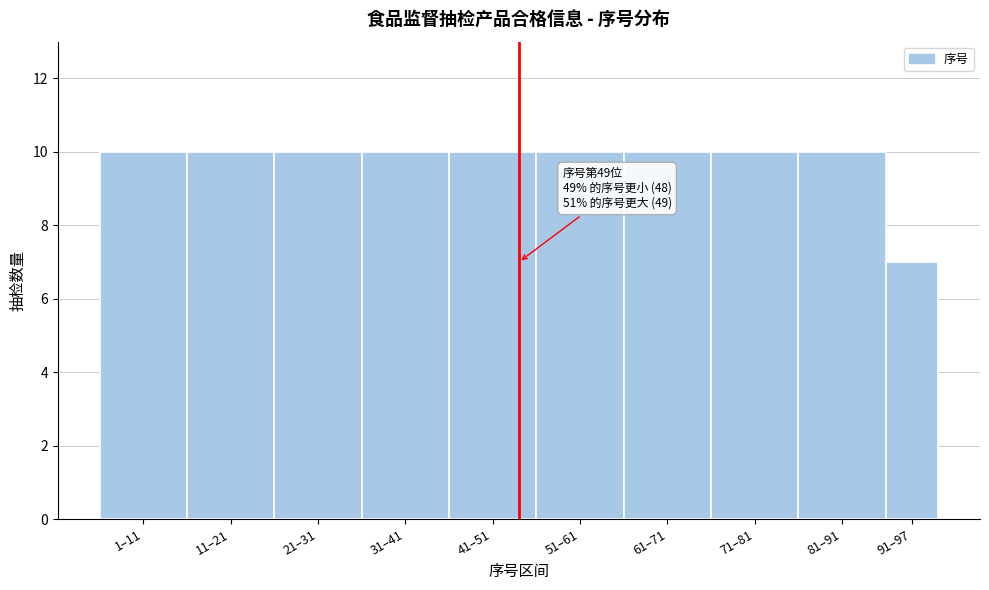

Reading left to right, transcribe all the data shown in this chart.

1–11=10	11–21=10	21–31=10	31–41=10	41–51=10	51–61=10	61–71=10	71–81=10	81–91=10	91–97=7